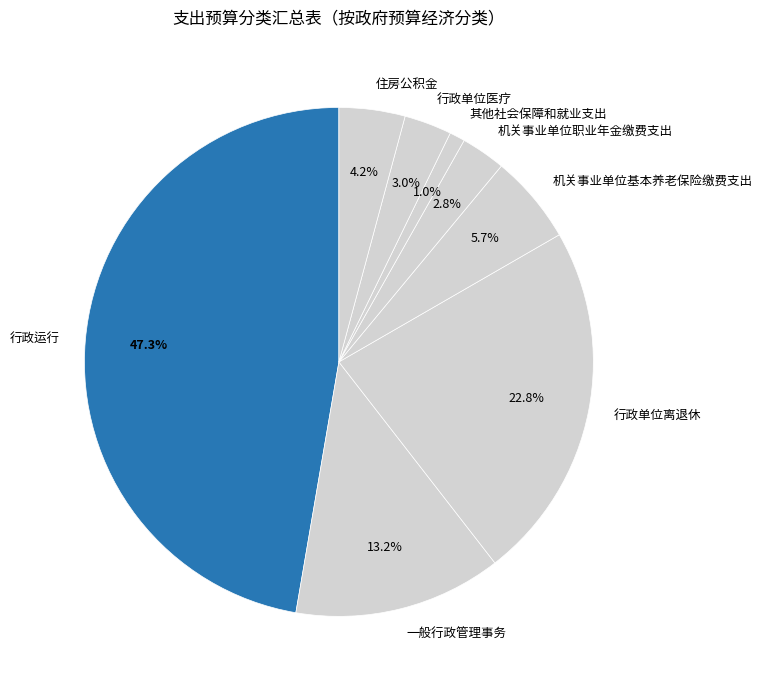

The 机关事业单位基本养老保险缴费支出 slice represents 6% of the pie. True or false?

True